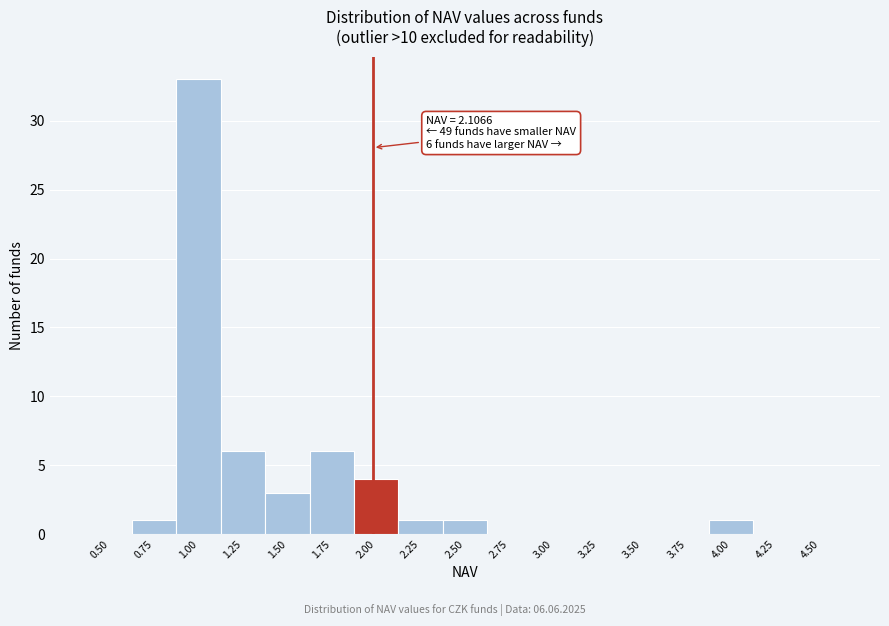

Reading left to right, transcribe all the data shown in this chart.

0.50=0	0.75=1	1.00=33	1.25=6	1.50=3	1.75=6	2.00=4	2.25=1	2.50=1	2.75=0	3.00=0	3.25=0	3.50=0	3.75=0	4.00=1	4.25=0	4.50=0